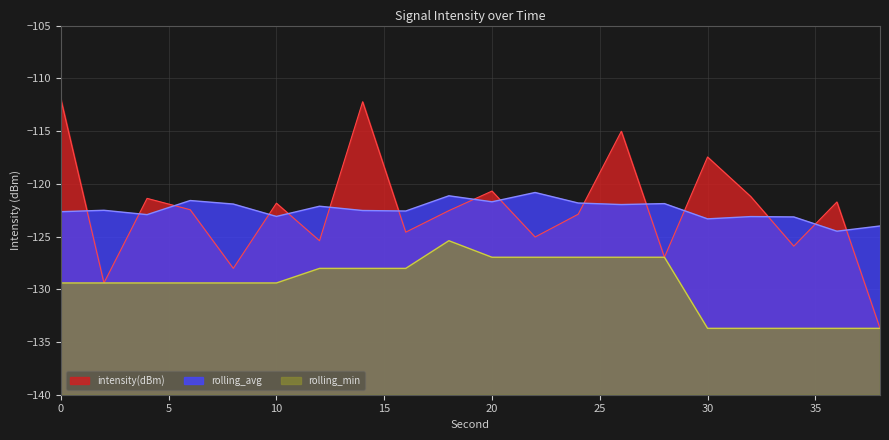

Which label corresponds to the smallest value in the chart?

38